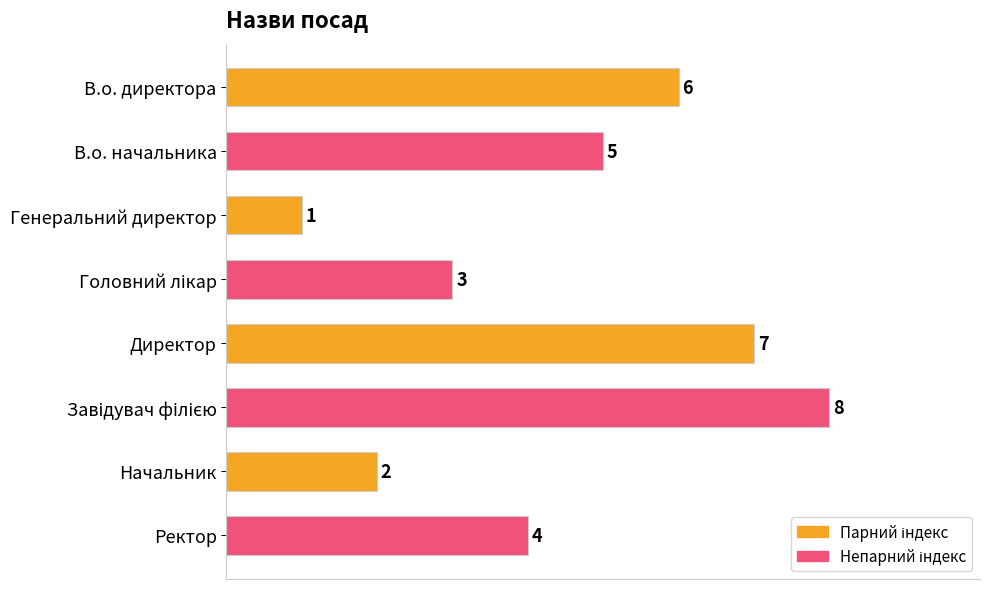

Reading top to bottom, list all the values displayed in this chart.

6	5	1	3	7	8	2	4